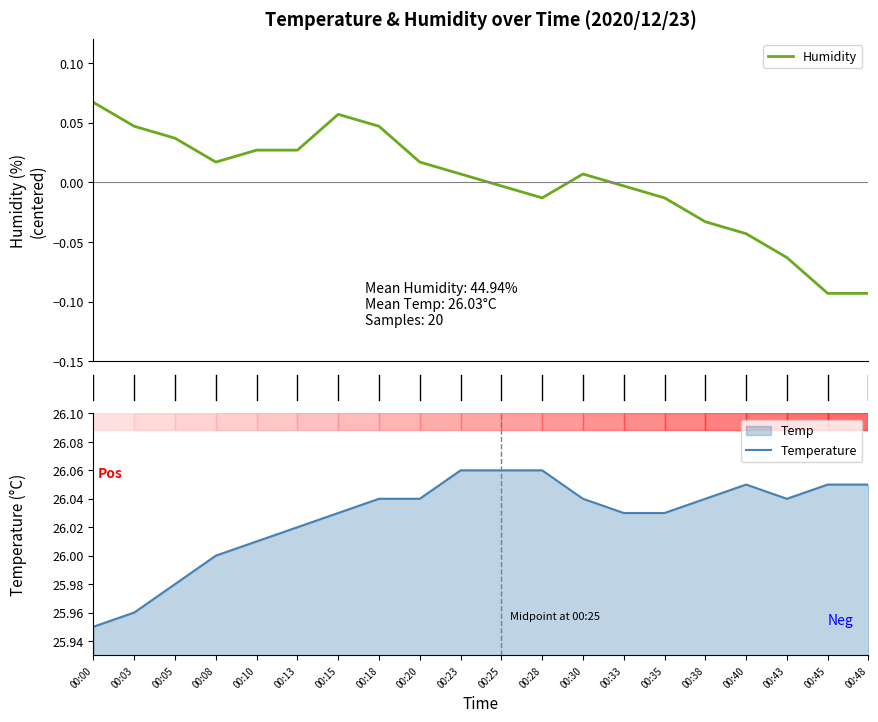

What is the value of the Temperature point at the 19th from the left?

26.1